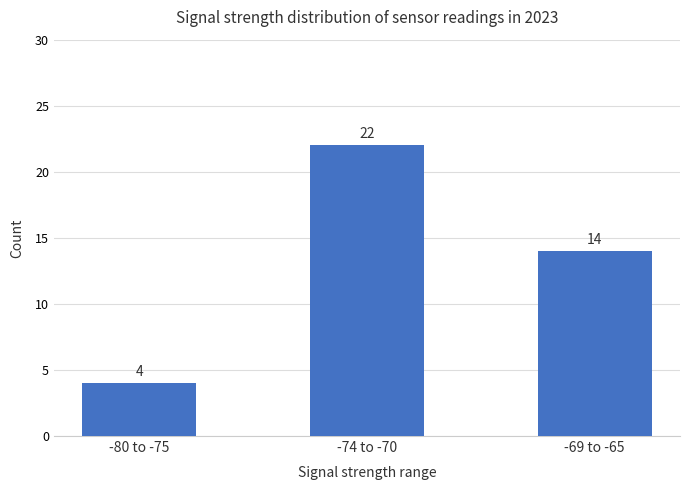

How many distinct data groups are displayed?

1